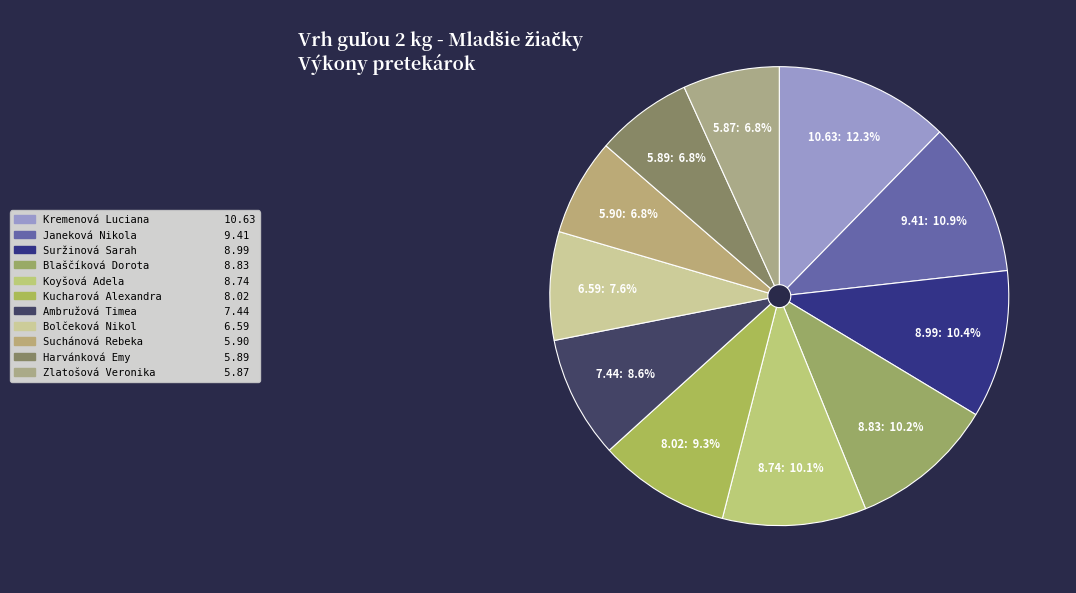

Does Suchánová Rebeka account for over 50% of the chart?

No